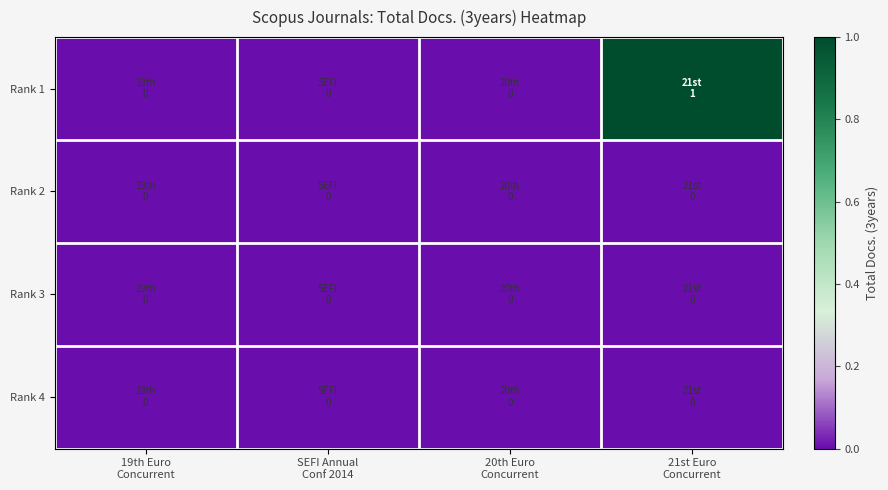

Rank the series at 20th Euro Concurrent from highest to lowest value.

Rank 1, Rank 2, Rank 3, Rank 4